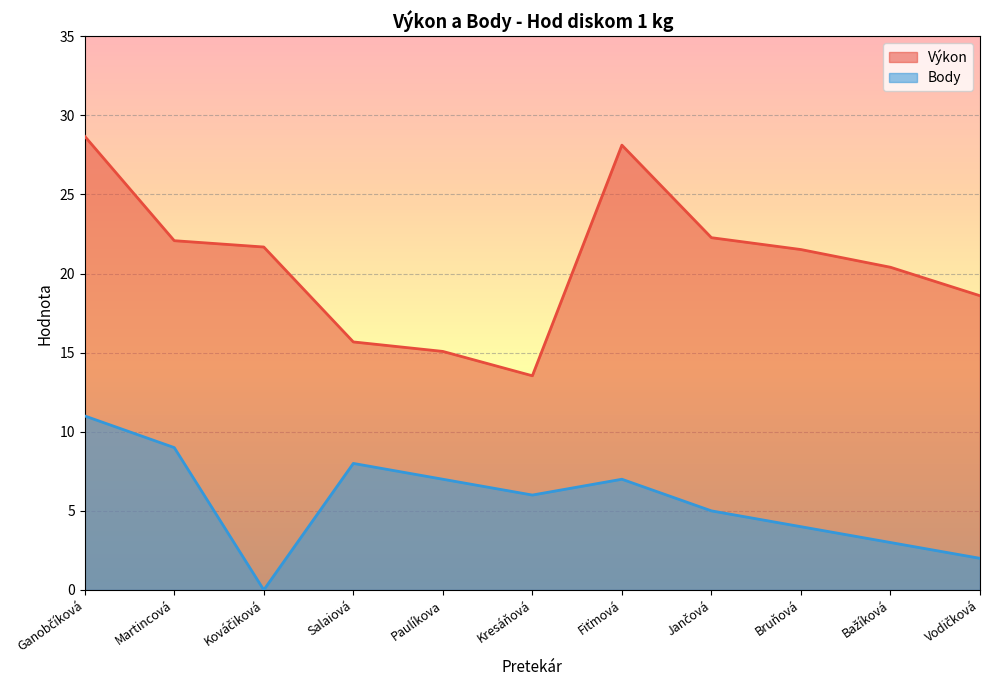

What is the average value of the Body series?

5.6